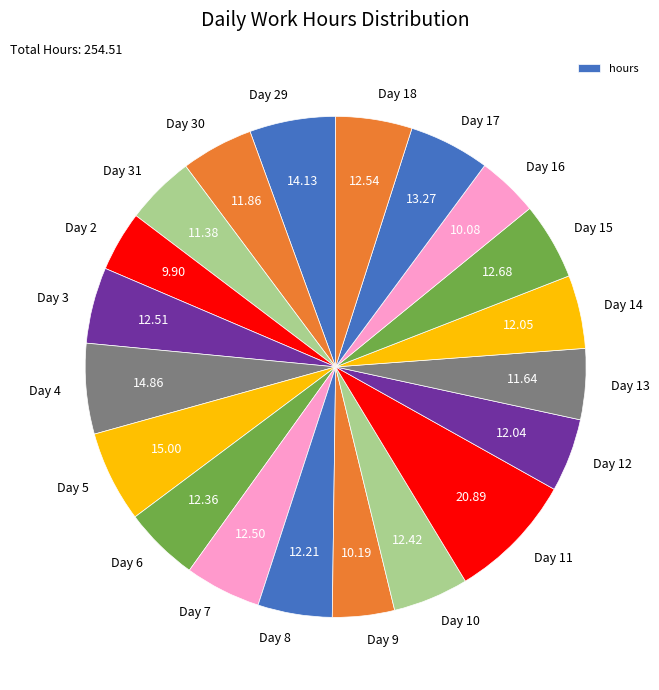

Does any single category account for the majority?

No